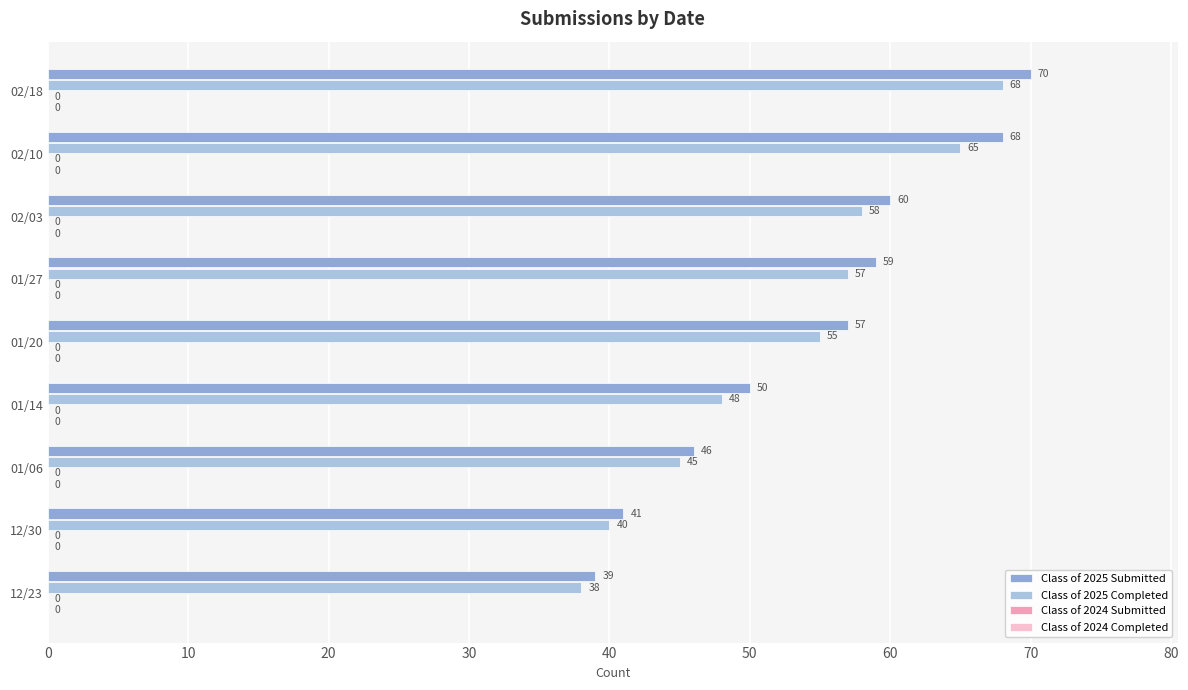

What is the maximum value for Class of 2025 Completed?

68